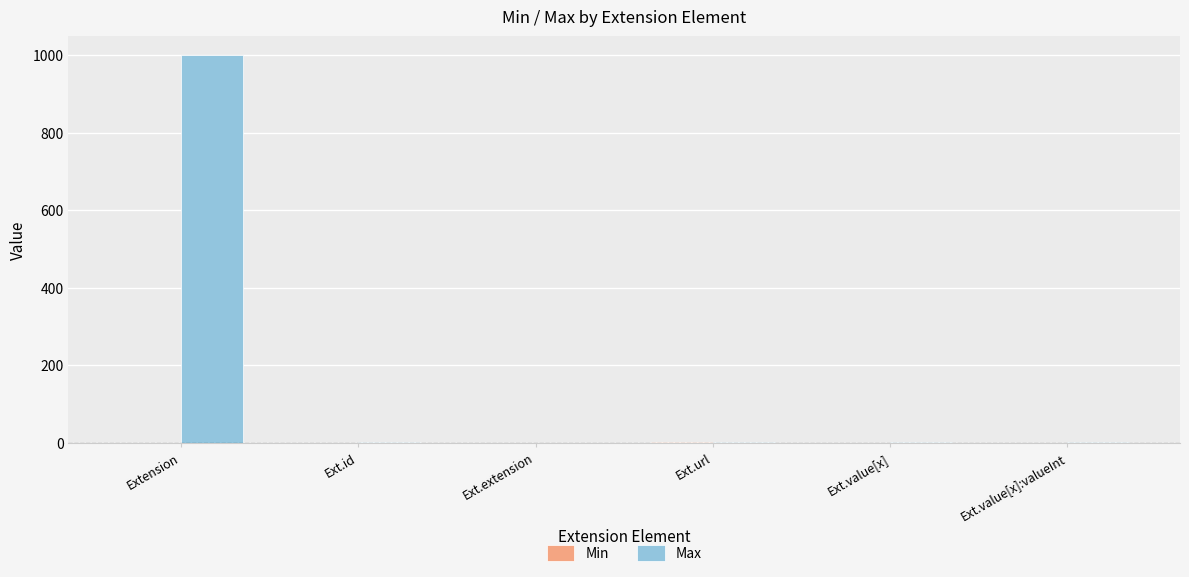

Read the Max value at Extension.

999